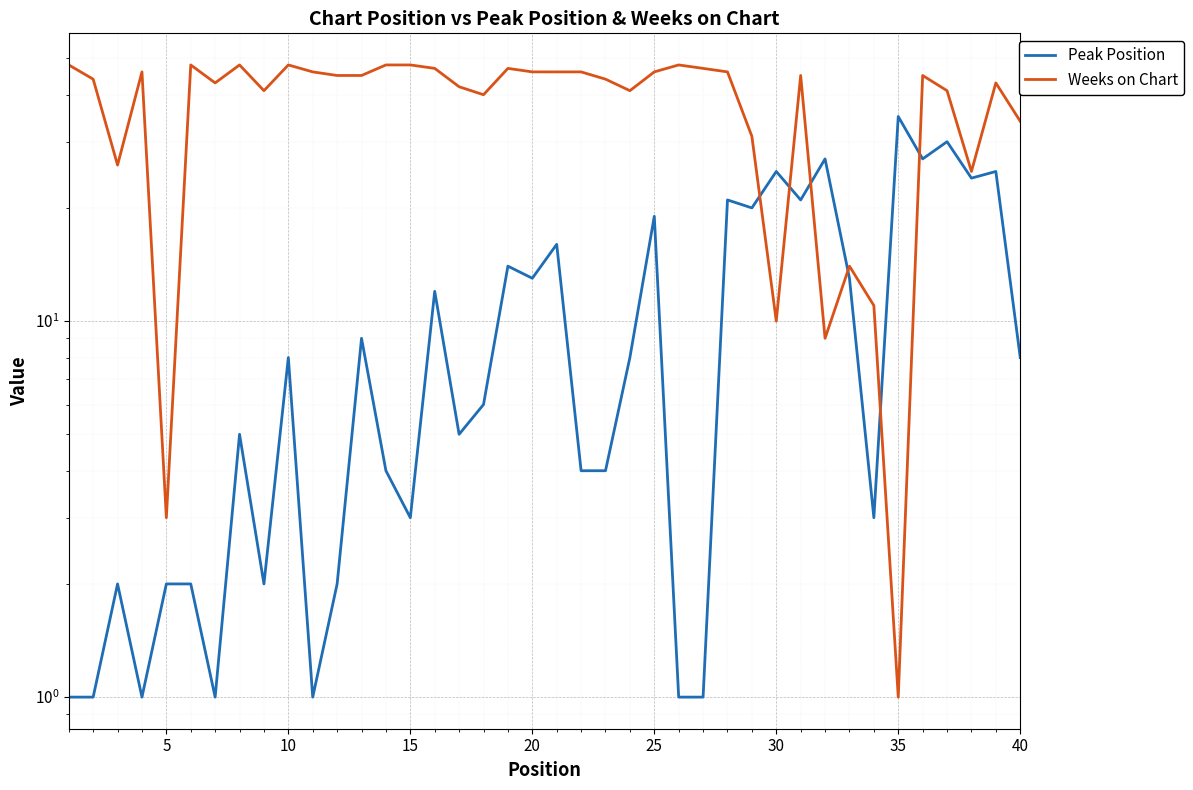

How many times do Peak Position and Weeks on Chart cross each other?

6